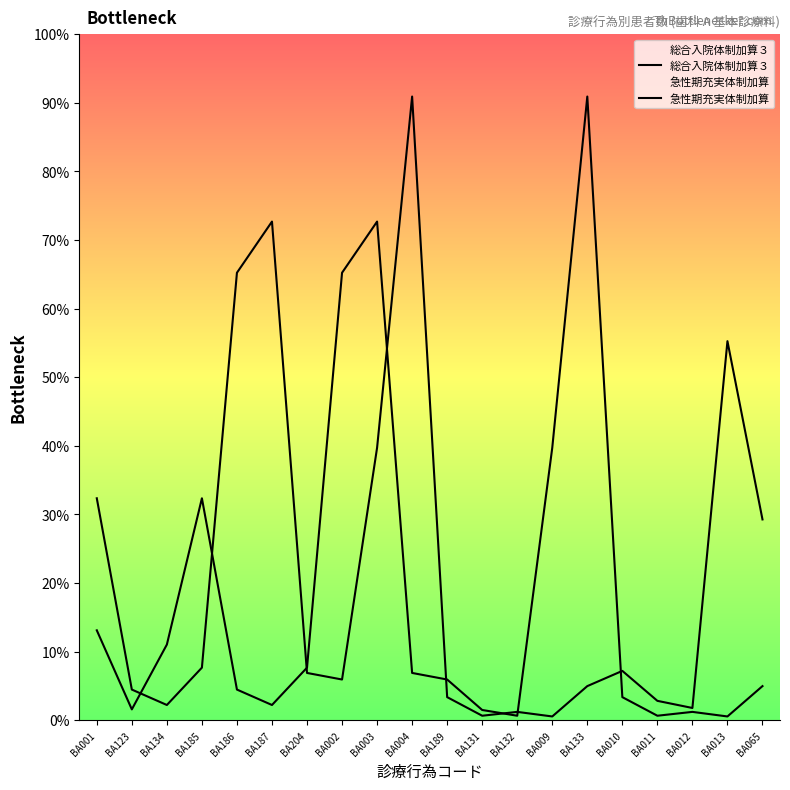

How many interior local valleys does the 総合入院体制加算３ series have?

5